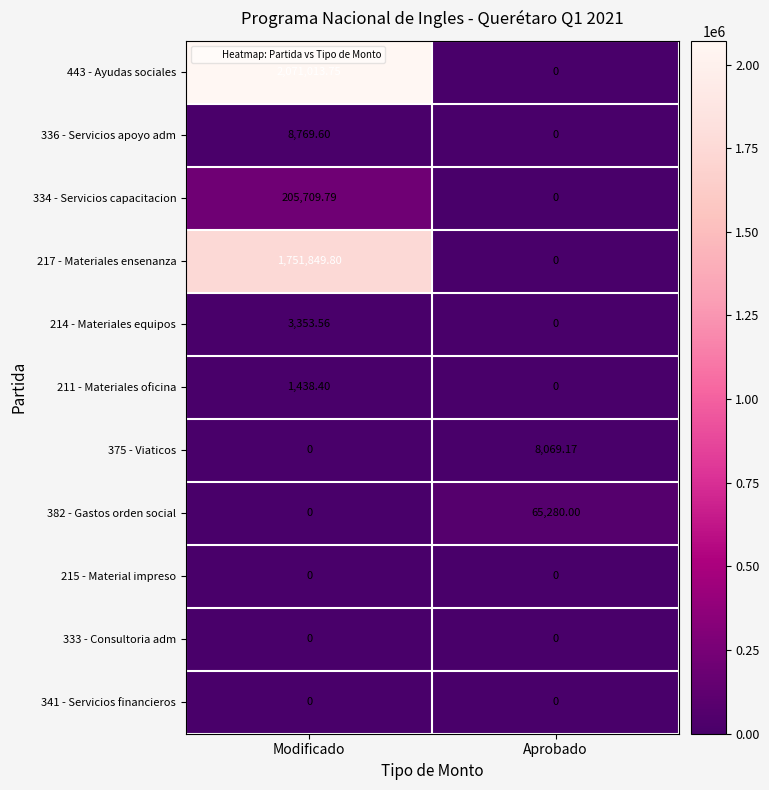

Which category has the highest value in the 443 - Ayudas sociales series?

Modificado